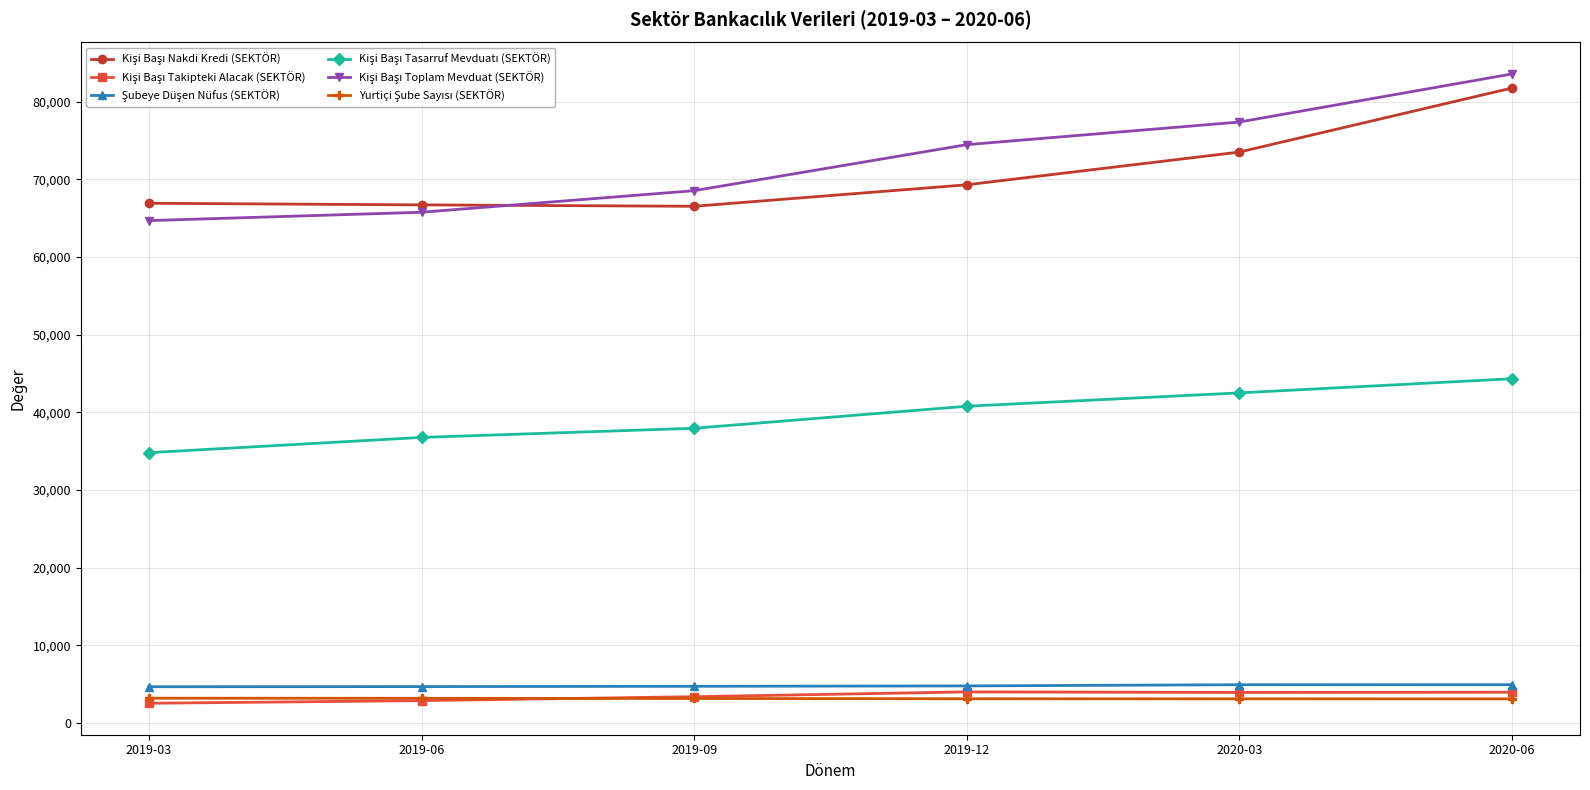

What is the spread (max minus min) of values at 2019-06?

63818.6